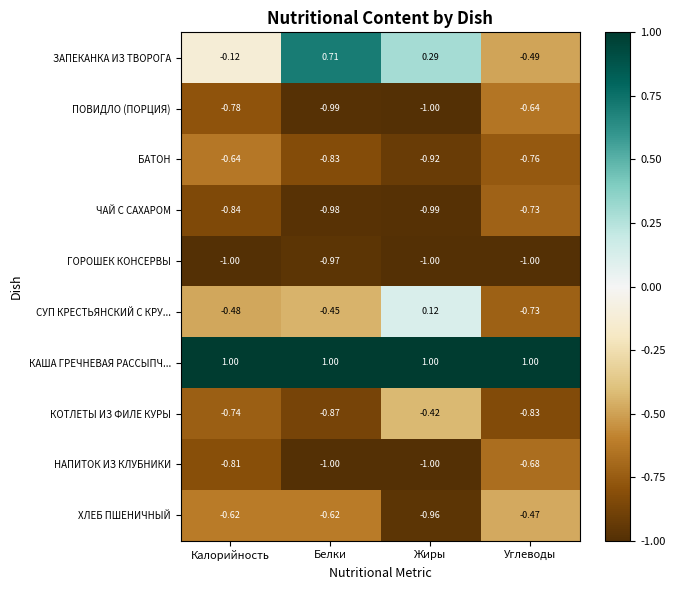

At which label is ГОРОШЕК КОНСЕРВЫ closest to 0?

Белки